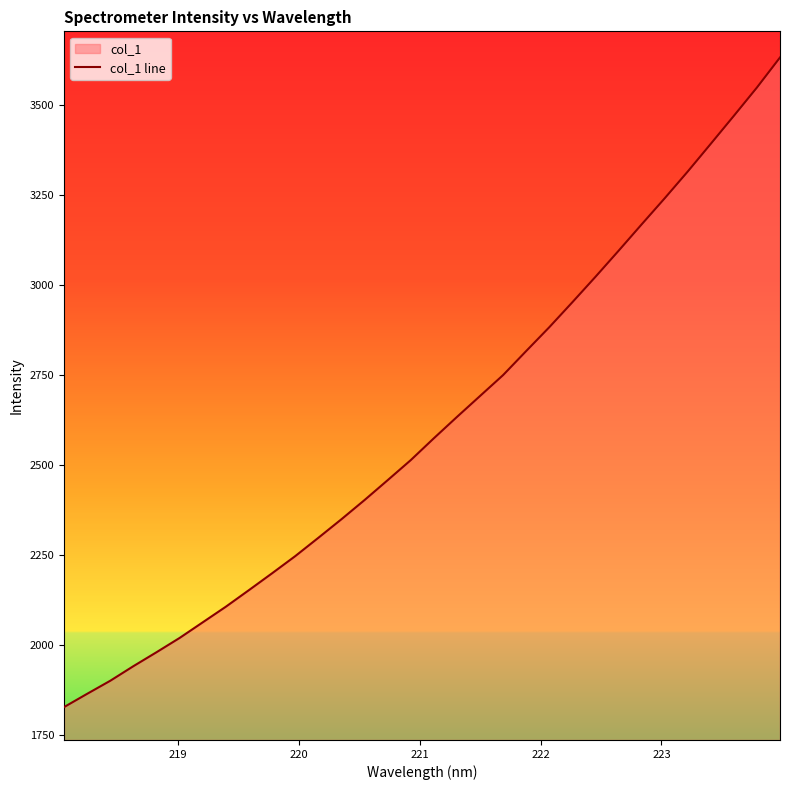

What is the average value?

2608.3